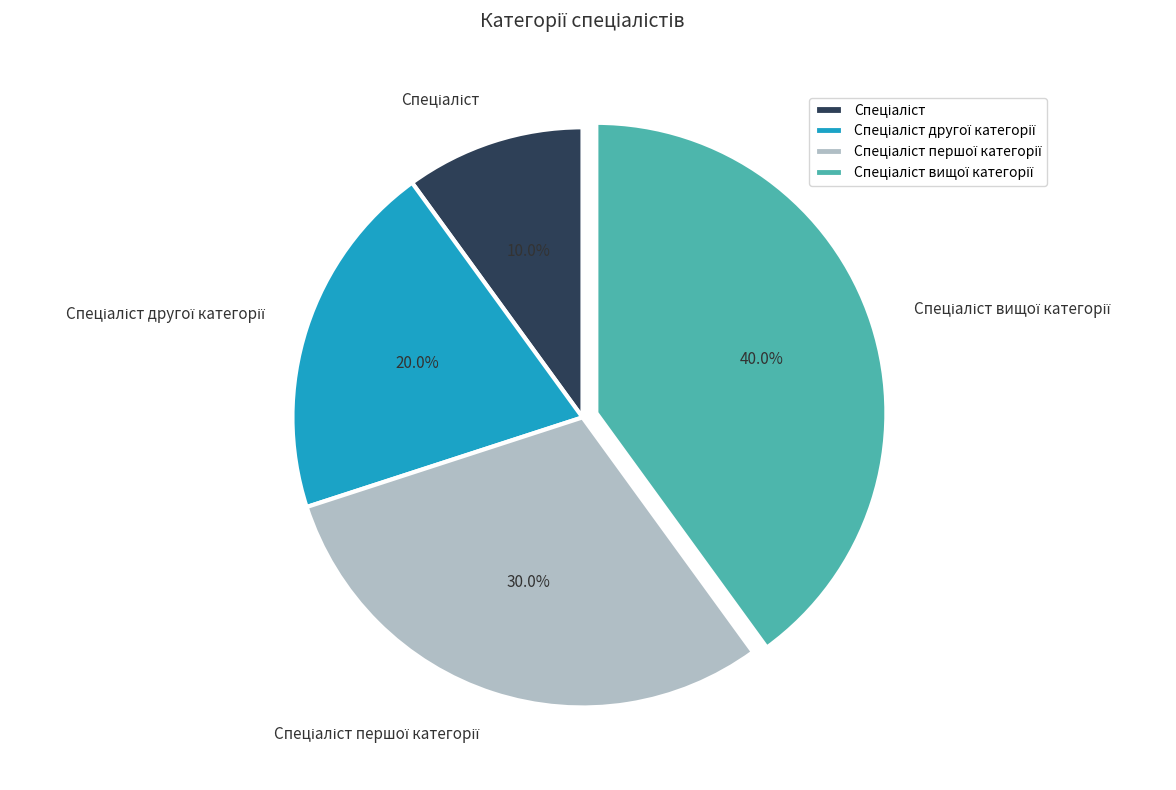

Is there a majority slice in this chart?

No